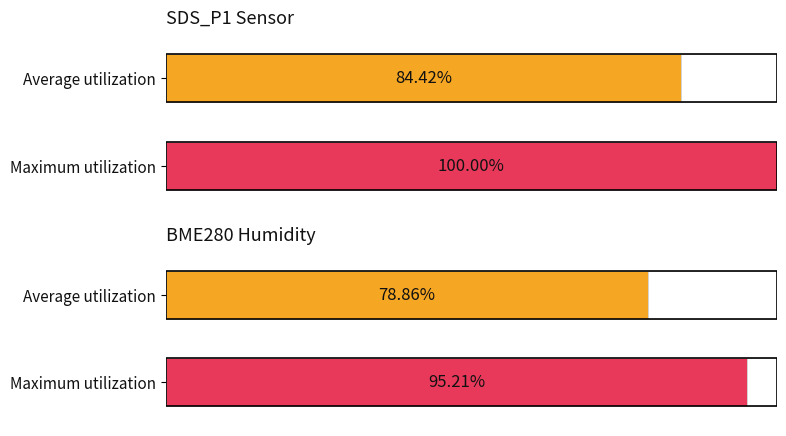

List the series in order of their overall mean, lowest first.

Average utilization, Maximum utilization